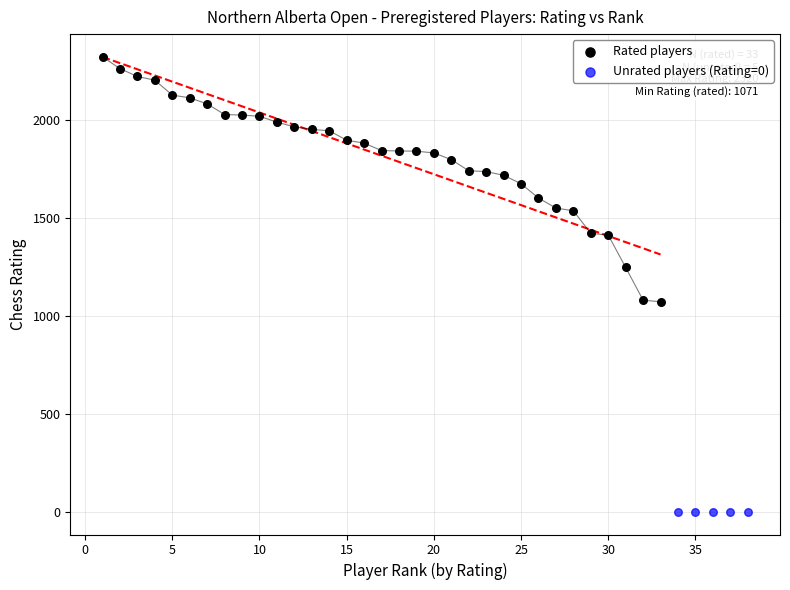

Which series reaches the minimum Y coordinate?

Unrated players (Rating=0)